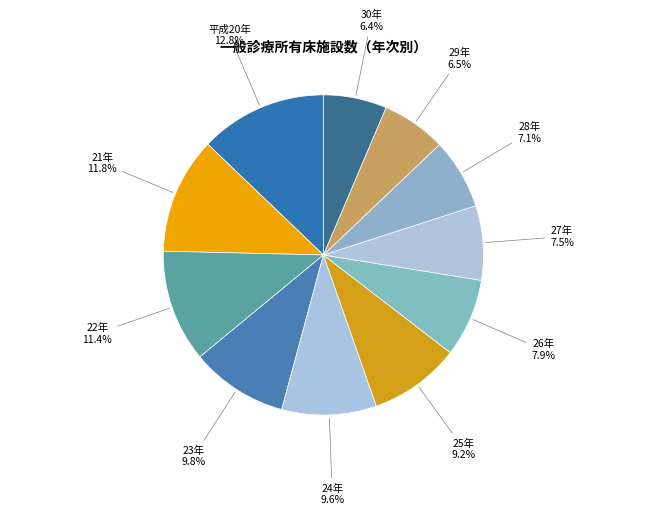

What is the ratio of the value at 25年 to the value at 24年?

1.0